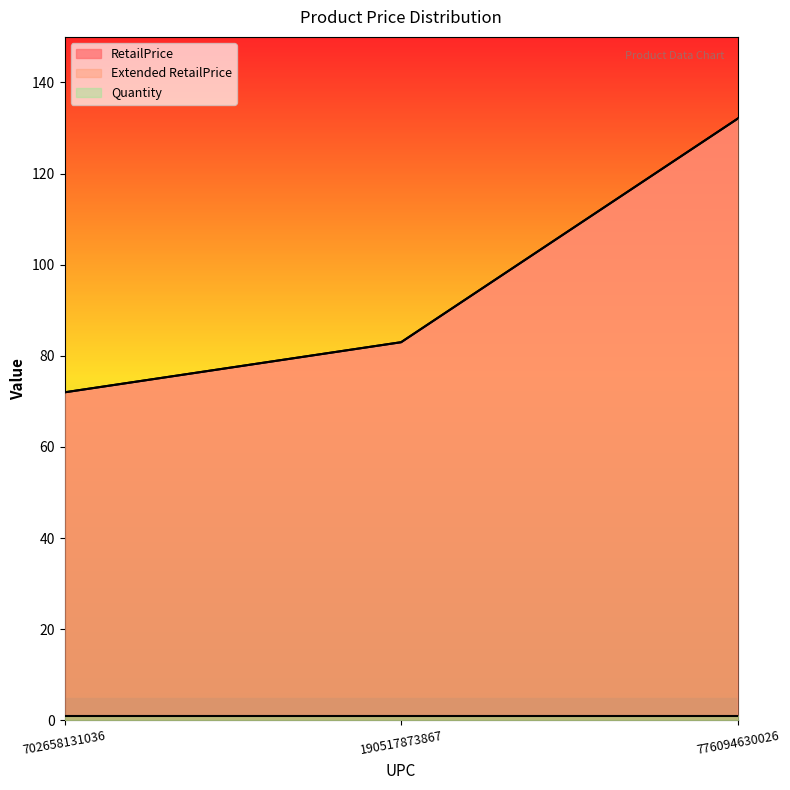

Is it true that RetailPrice equals 83.0 at 190517873867?

True